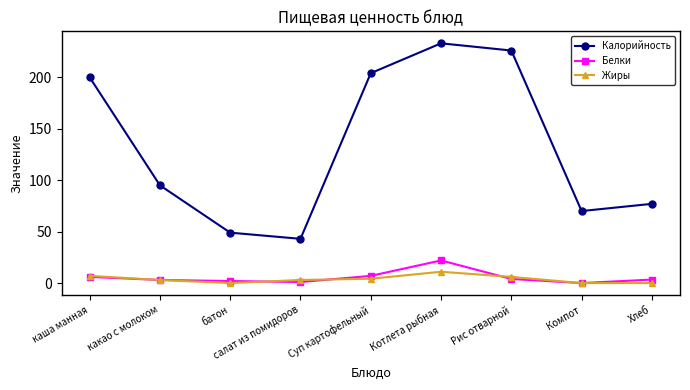

What are all the series names shown in the legend?

Калорийность, Белки, Жиры